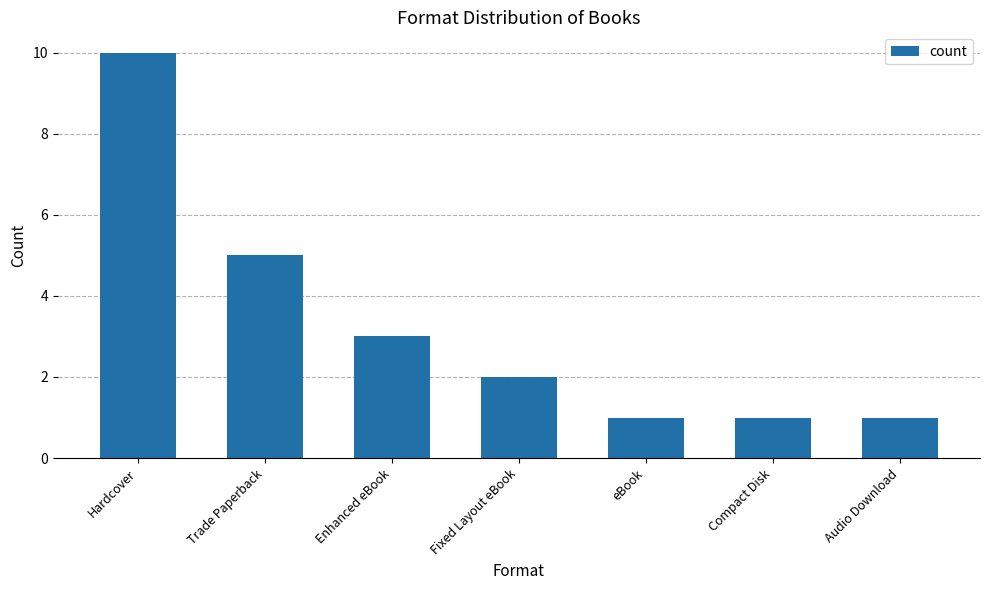

How many series are shown in this chart?

1